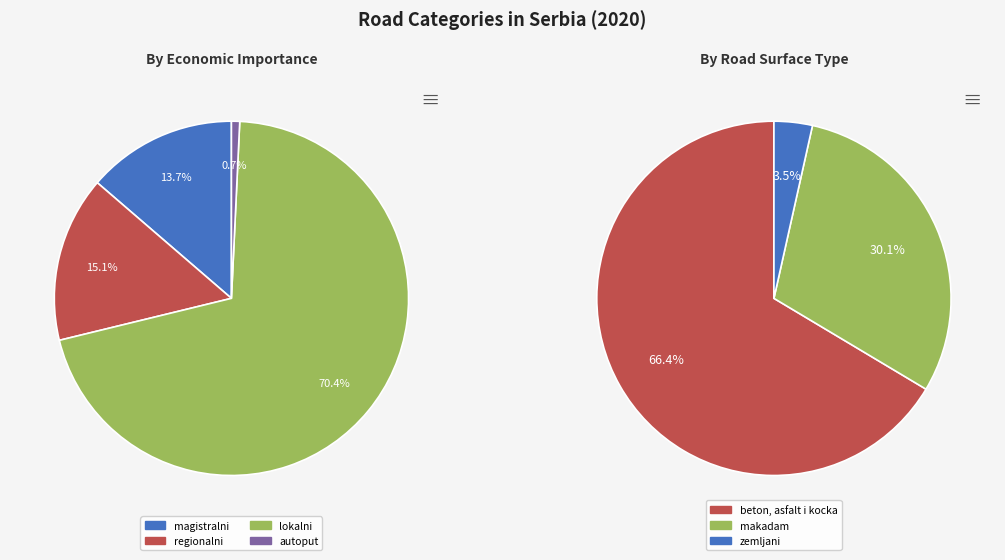

To the nearest percent, what portion does lokalni represent?

70%